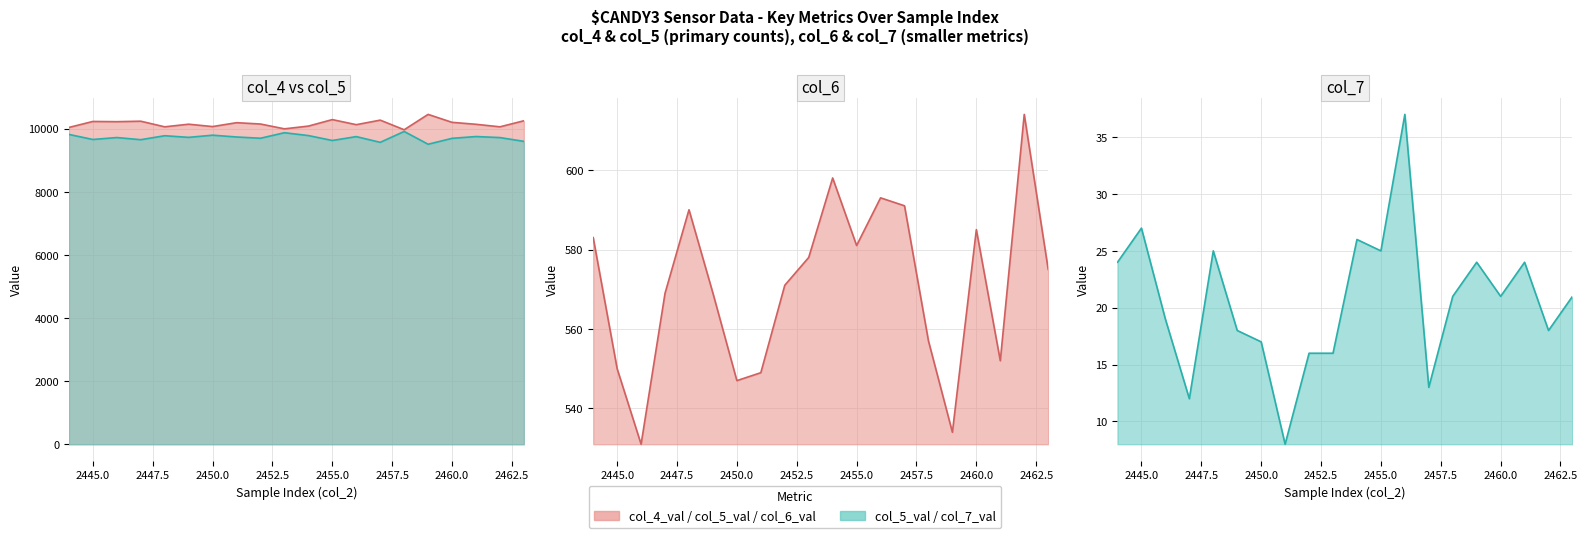

What is the average value of the col_7_val series?

21